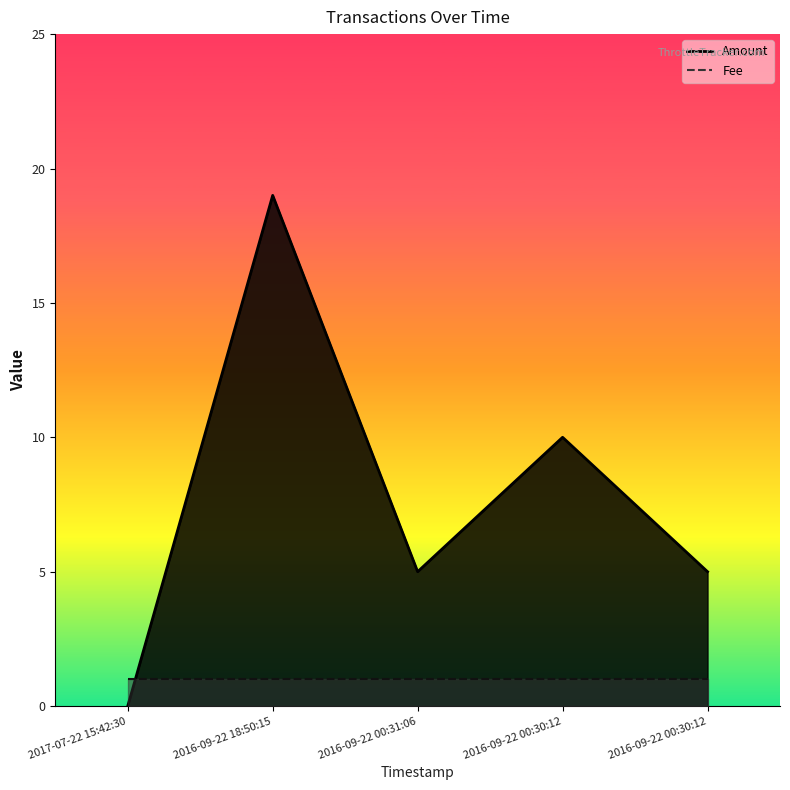

What is the average value?

8